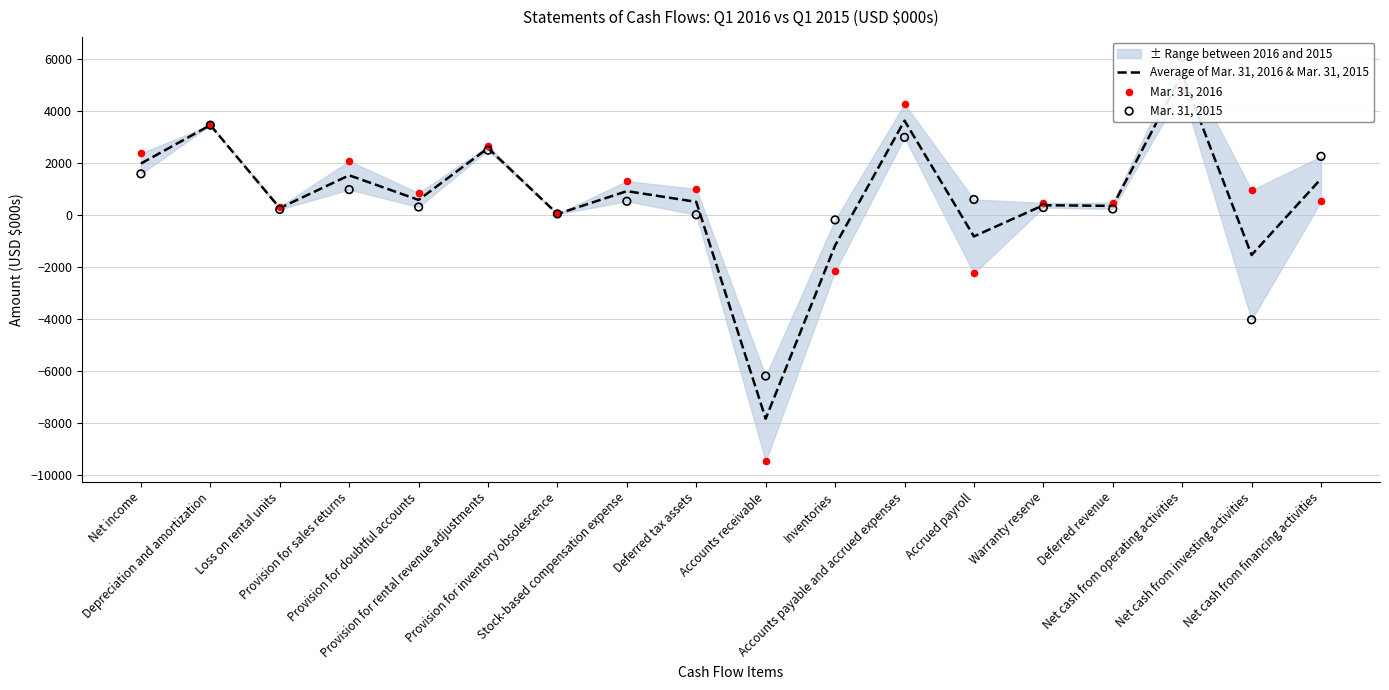

At how many categories does at least one series exceed 6009?

1